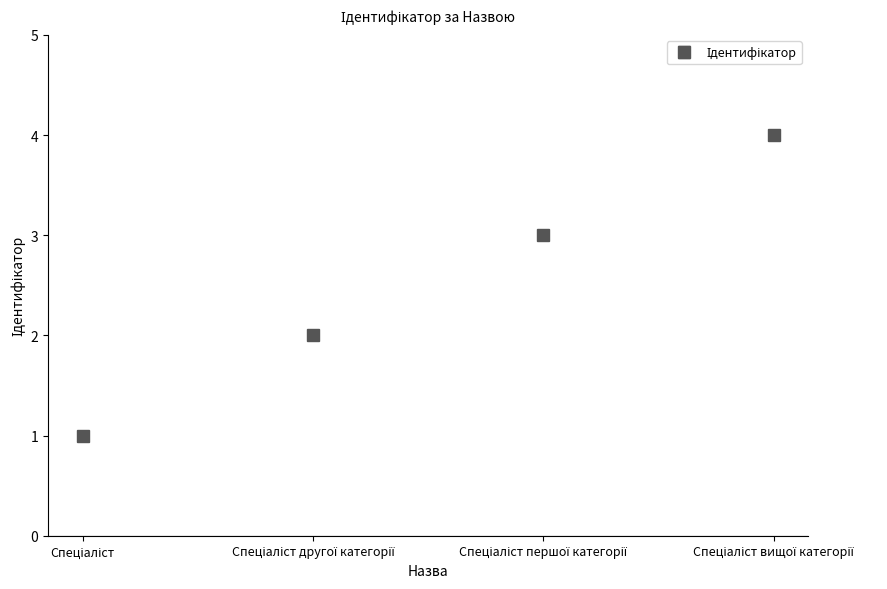

What is the maximum value shown in the chart?

4